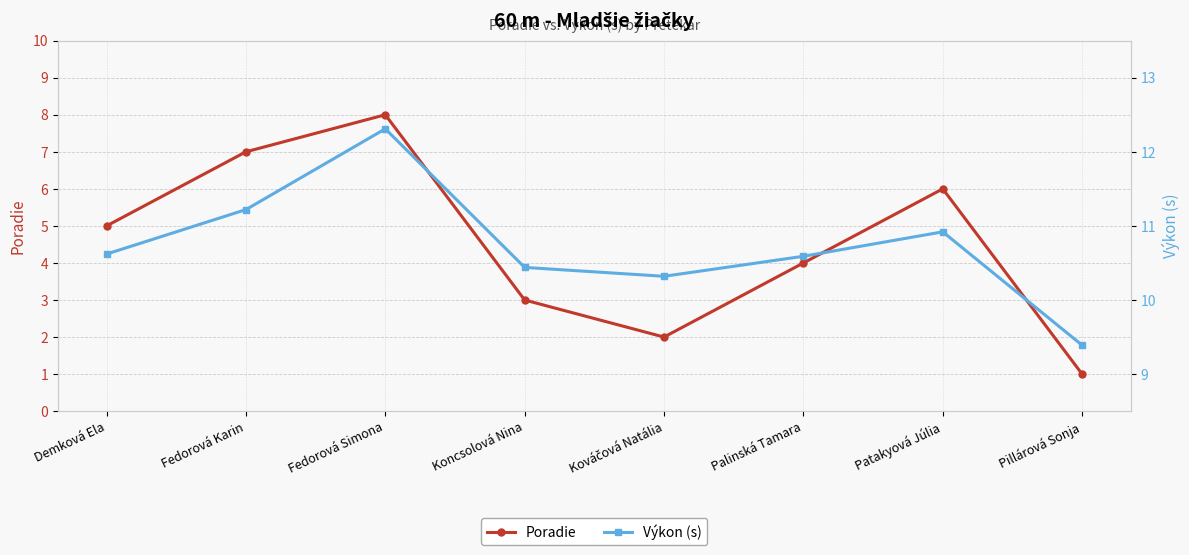

Reading left to right, what are all the values shown in this chart?

Poradie: 5.0	7.0	8.0	3.0	2.0	4.0	6.0	1.0
Výkon (s): 10.6	11.2	12.3	10.4	10.3	10.6	10.9	9.4